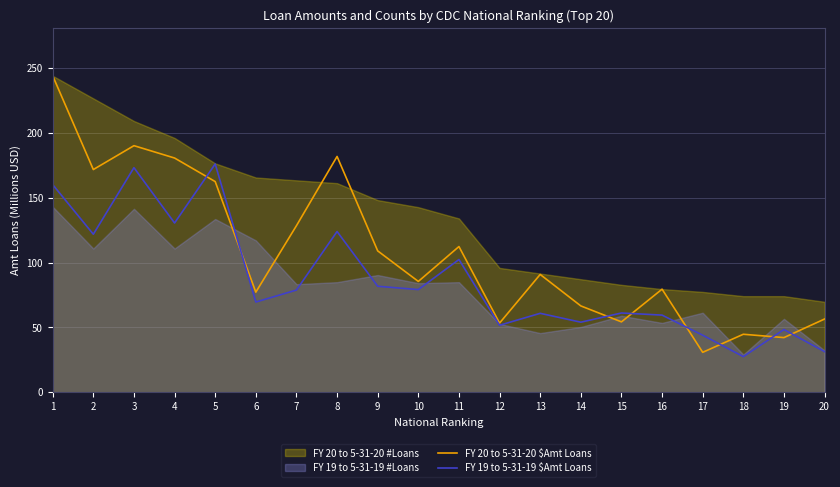

Which category has the lowest value in the FY 20 to 5-31-20 $Amt Loans series?

17